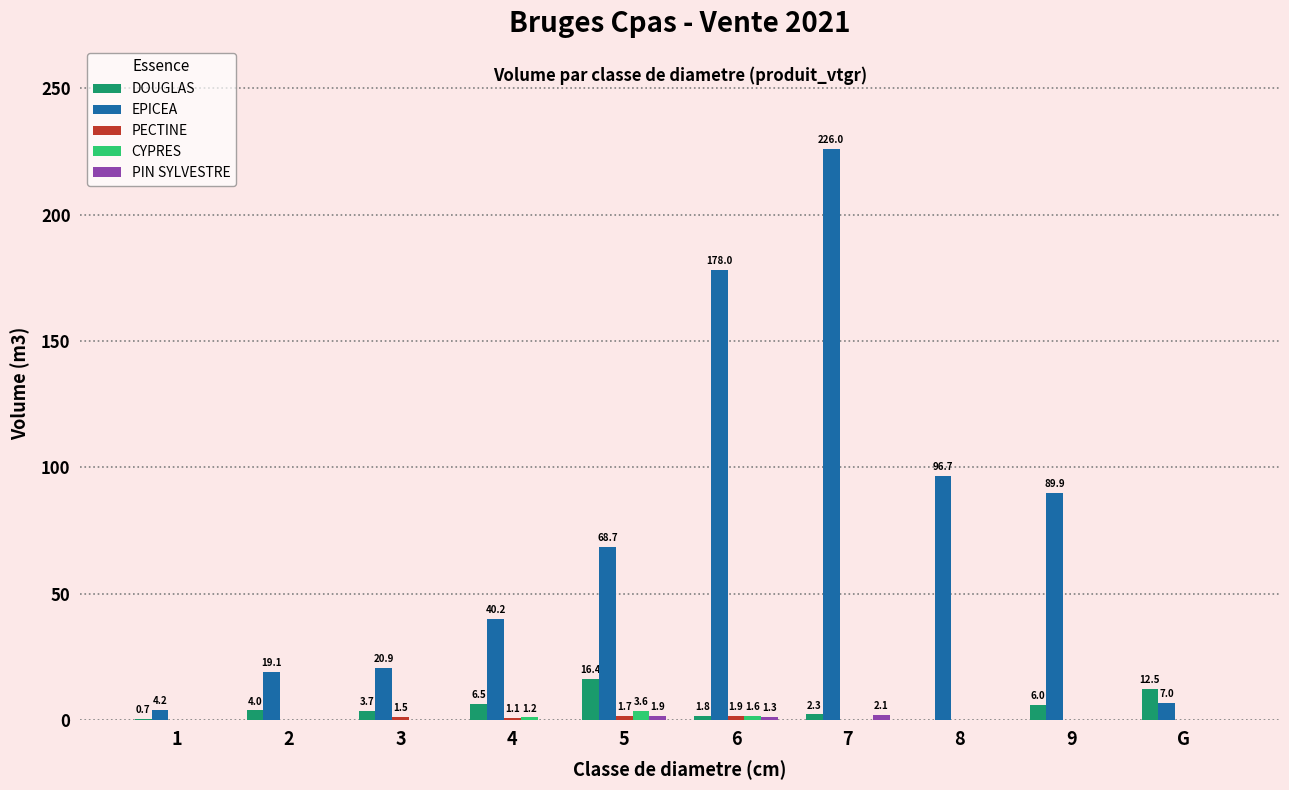

How many values in the CYPRES series exceed 0?

3